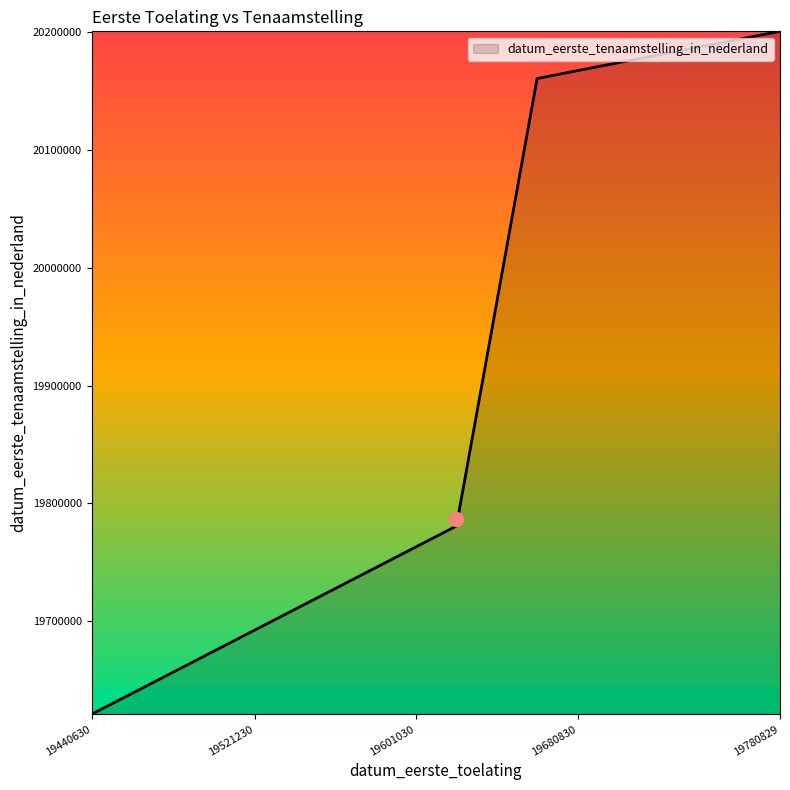

How many values are below 20160722?

2